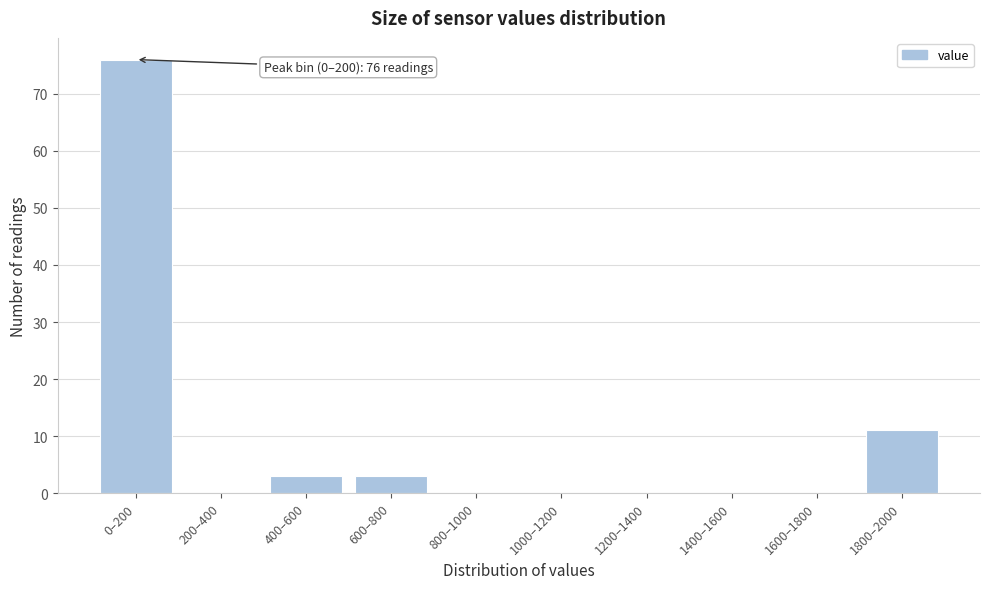

Reading left to right, extract all data points from this chart.

0–200=76	200–400=0	400–600=3	600–800=3	800–1000=0	1000–1200=0	1200–1400=0	1400–1600=0	1600–1800=0	1800–2000=11